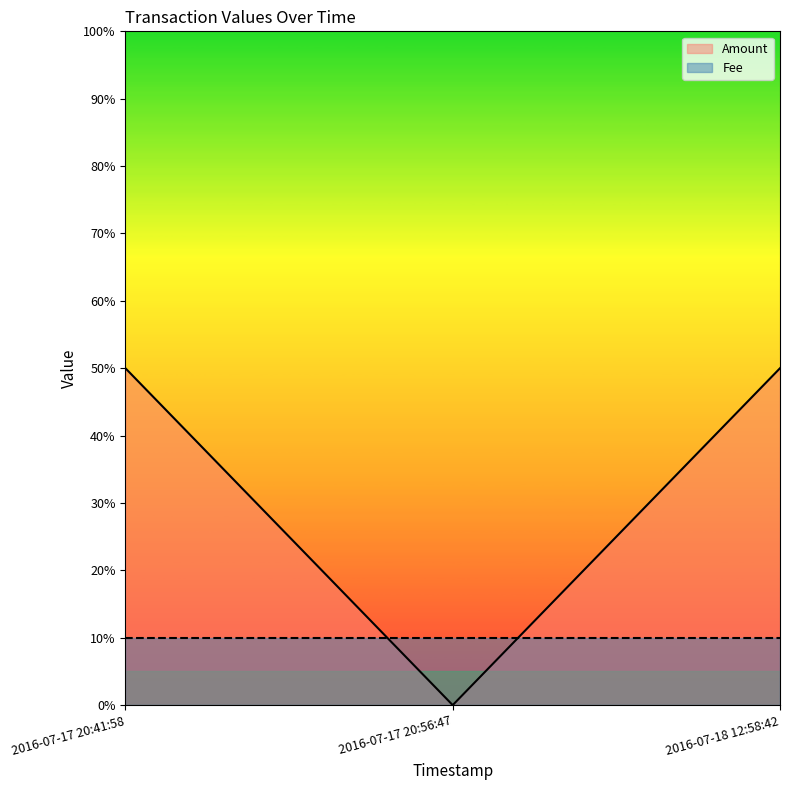

The chart shows a value of 0 at 2016-07-17 20:56:47. True or false?

True